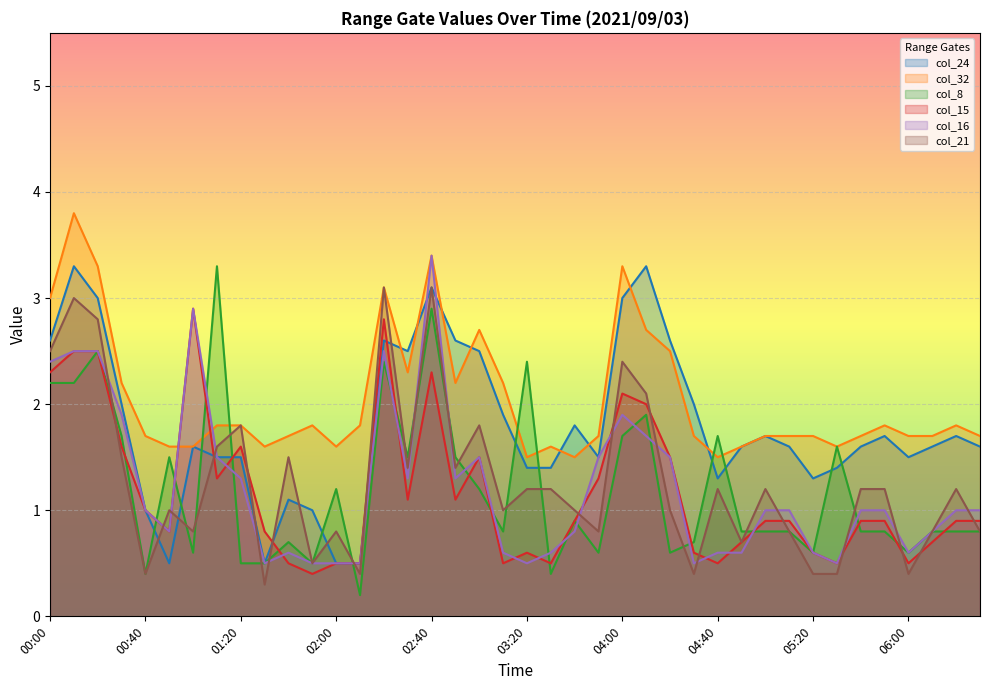

How many data points in col_24 are less than 1?

4